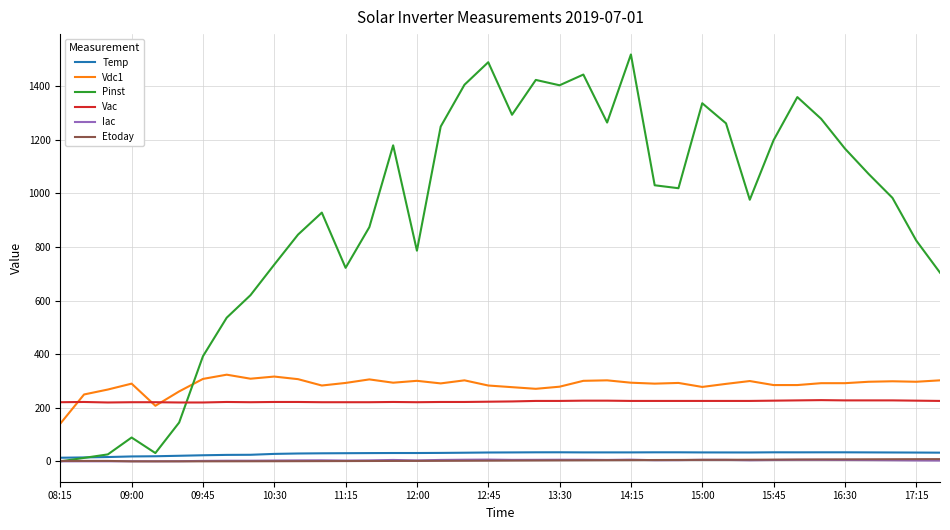

Which series has the largest range (max minus min)?

Pinst